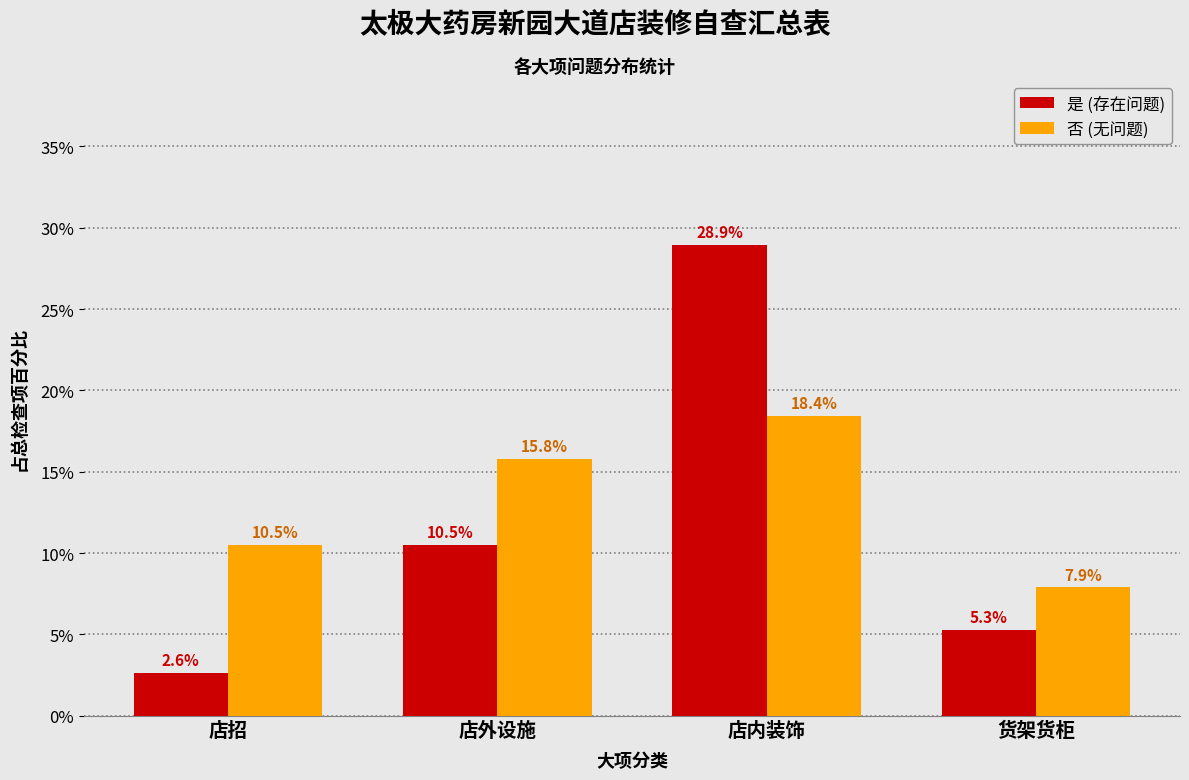

Reading left to right, transcribe all the data shown in this chart.

是 (存在问题): 店招=2.6	店外设施=10.5	店内装饰=28.9	货架货柜=5.3
否 (无问题): 店招=10.5	店外设施=15.8	店内装饰=18.4	货架货柜=7.9